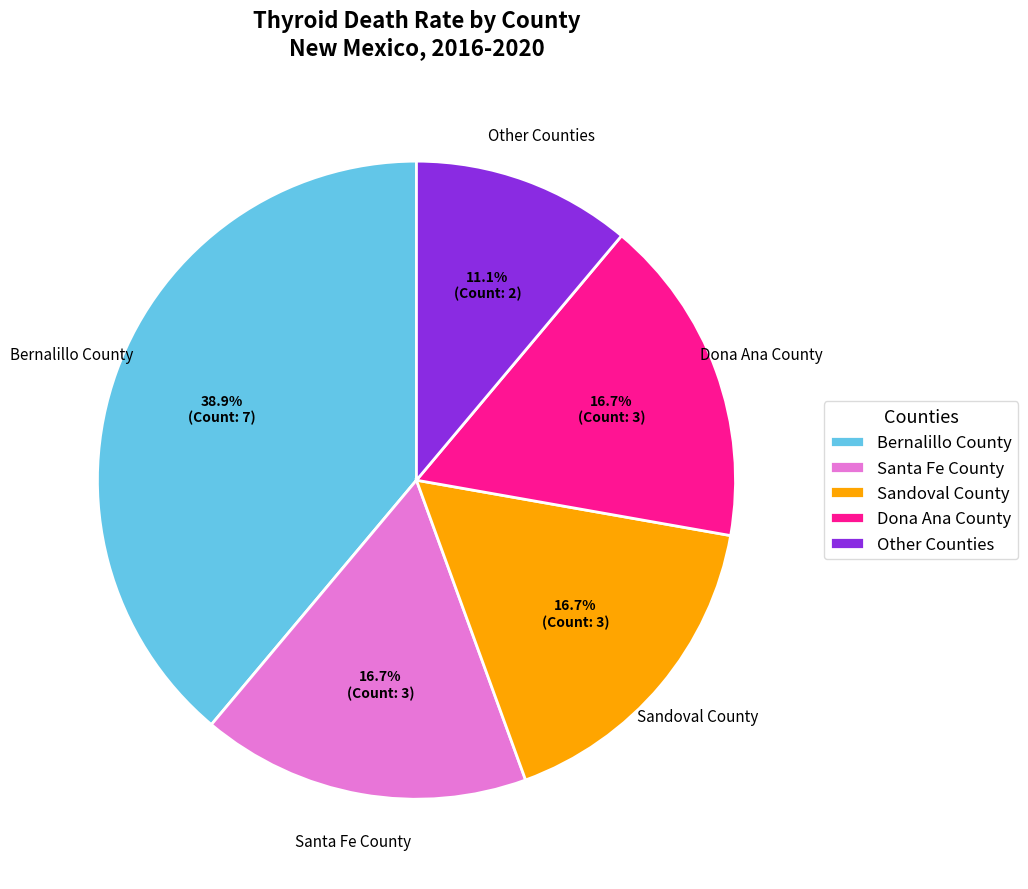

To the nearest percent, what percentage of the pie is Santa Fe County?

17%